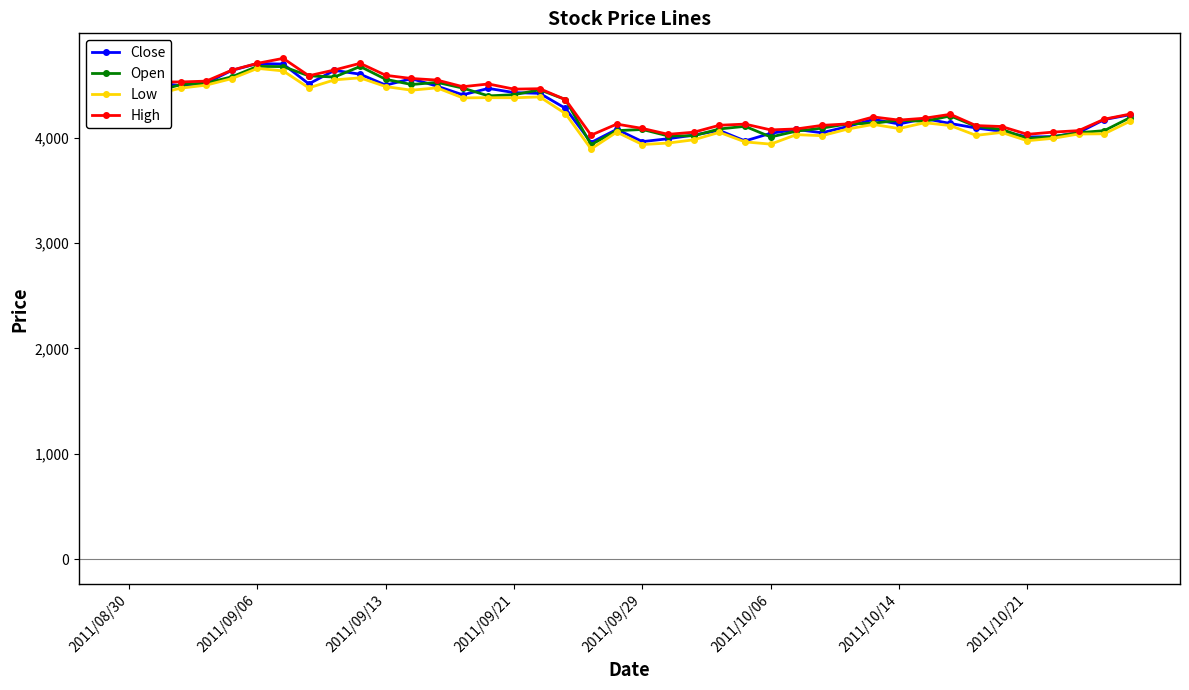

How many lines are shown in the chart?

4